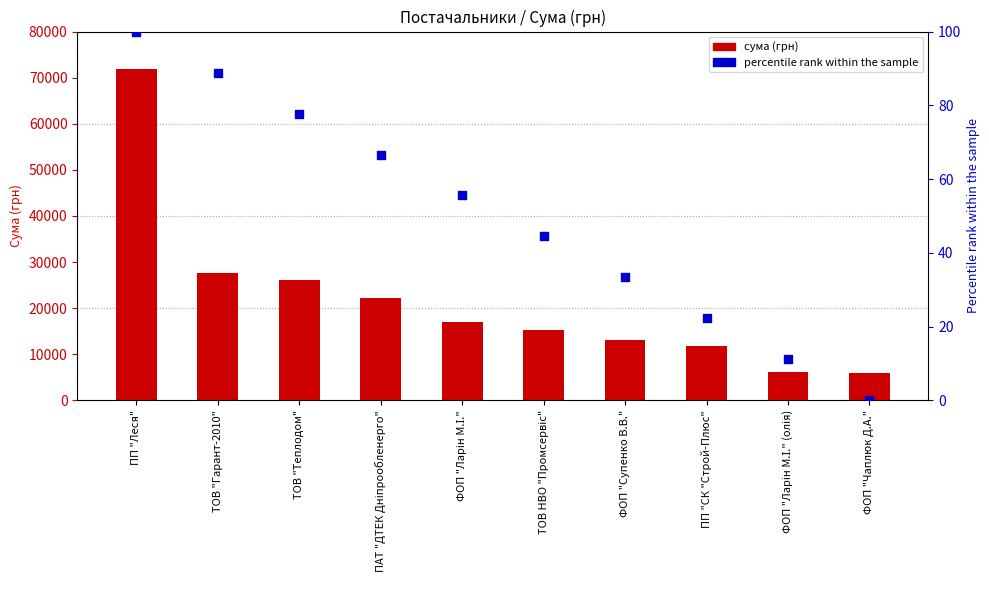

At which category is the sum across all series the highest?

ПП "Леся"